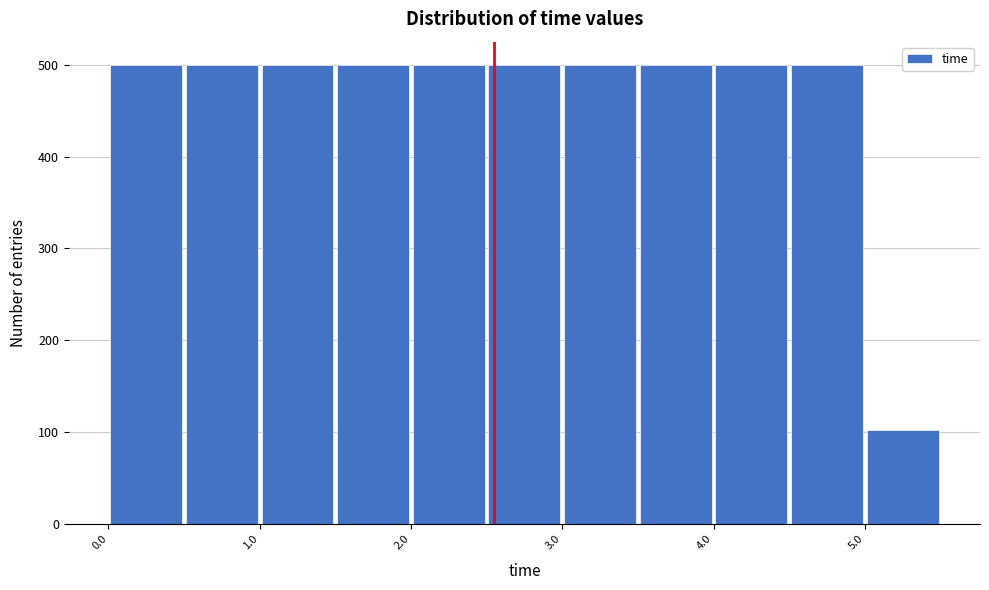

Reading left to right, list every bar in this chart as the range it spans on the x-axis followed by its height. The values are not printed on the chart, so give them approximately, as read against the axis.

0.0 to 0.5: 500
0.5 to 1.0: 500
1.0 to 1.5: 500
1.5 to 2.0: 500
2.0 to 2.5: 500
2.5 to 3.0: 500
3.0 to 3.5: 500
3.5 to 4.0: 500
4.0 to 4.5: 500
4.5 to 5.0: 500
5.0 to 5.5: 100